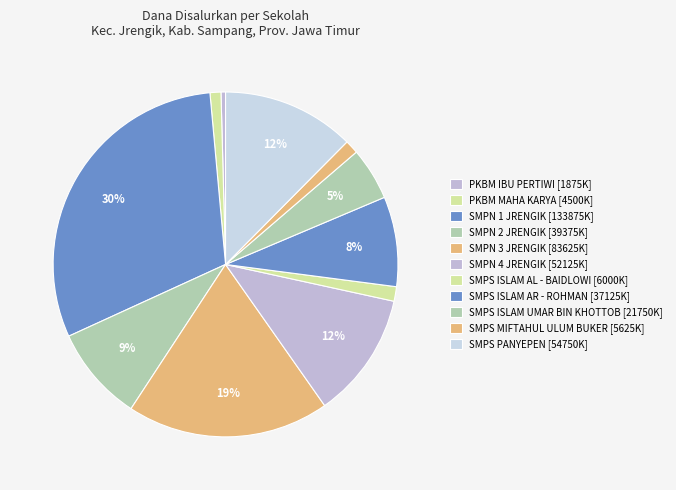

How many segments does this pie chart have?

11